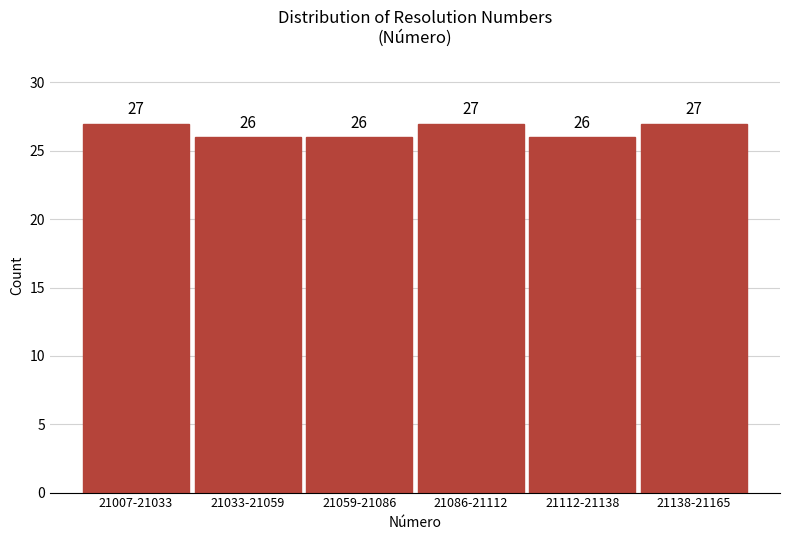

Reading right to left, list all the values displayed in this chart.

27	26	27	26	26	27